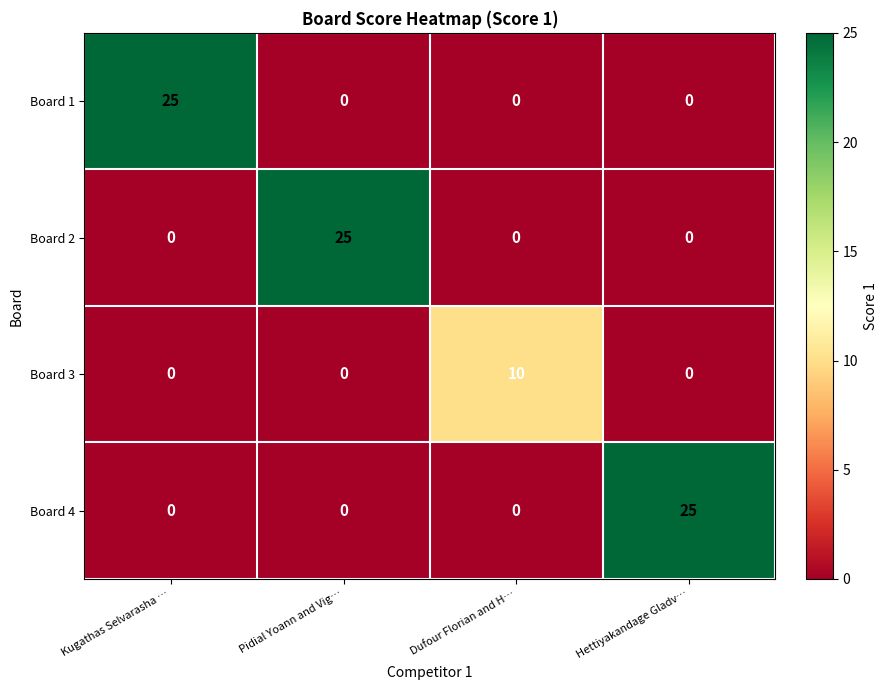

The Board 4 series shows 7 at Hettiyakandage Gladv…. True or false?

False